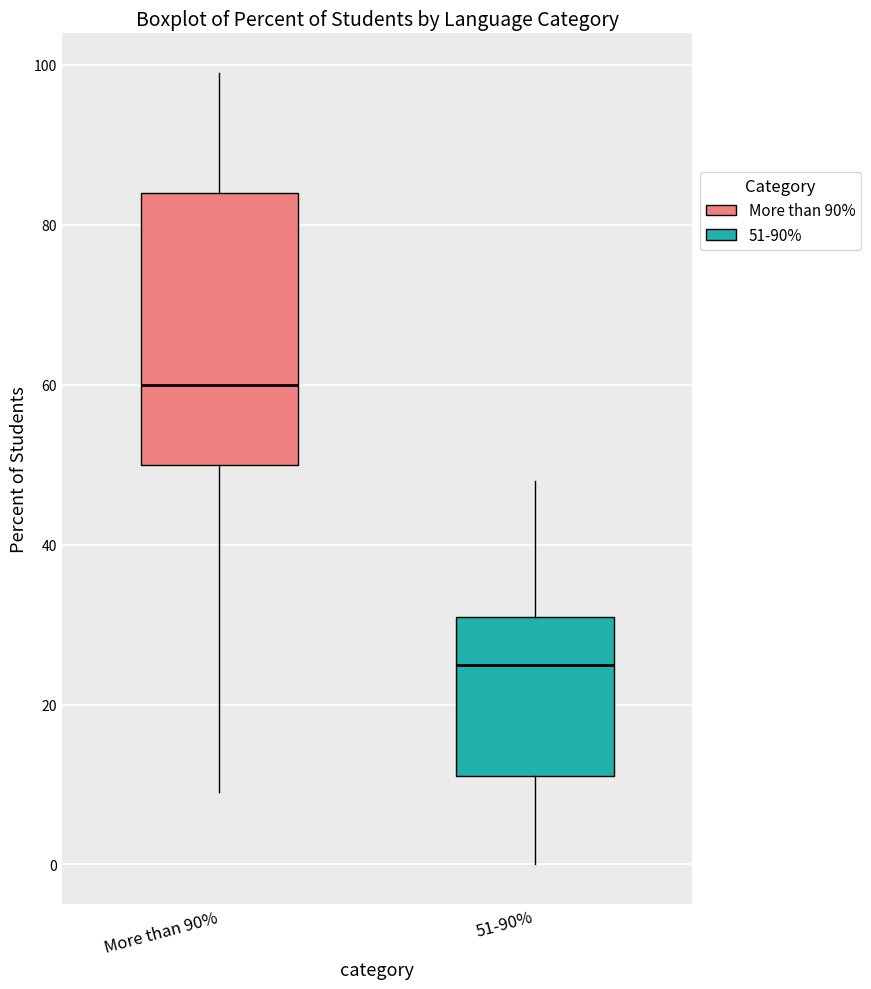

Where is the upper edge of the box for More than 90% on the y-axis? The values are not printed on the chart, so give them approximately, as read against the axis.

84